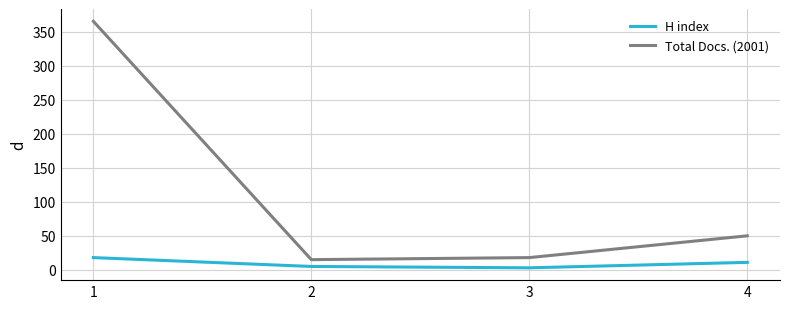

How many lines are shown in the chart?

2